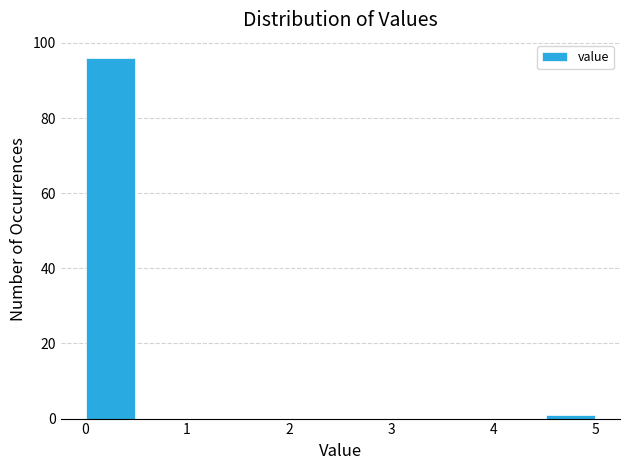

Reading left to right, list every bar in this chart as the range it spans on the x-axis followed by its height. The values are not printed on the chart, so give them approximately, as read against the axis.

0.0 to 0.5: 96
0.5 to 1.0: 0
1.0 to 1.5: 0
1.5 to 2.0: 0
2.0 to 2.5: 0
2.5 to 3.0: 0
3.0 to 3.5: 0
3.5 to 4.0: 0
4.0 to 4.5: 0
4.5 to 5.0: under 2